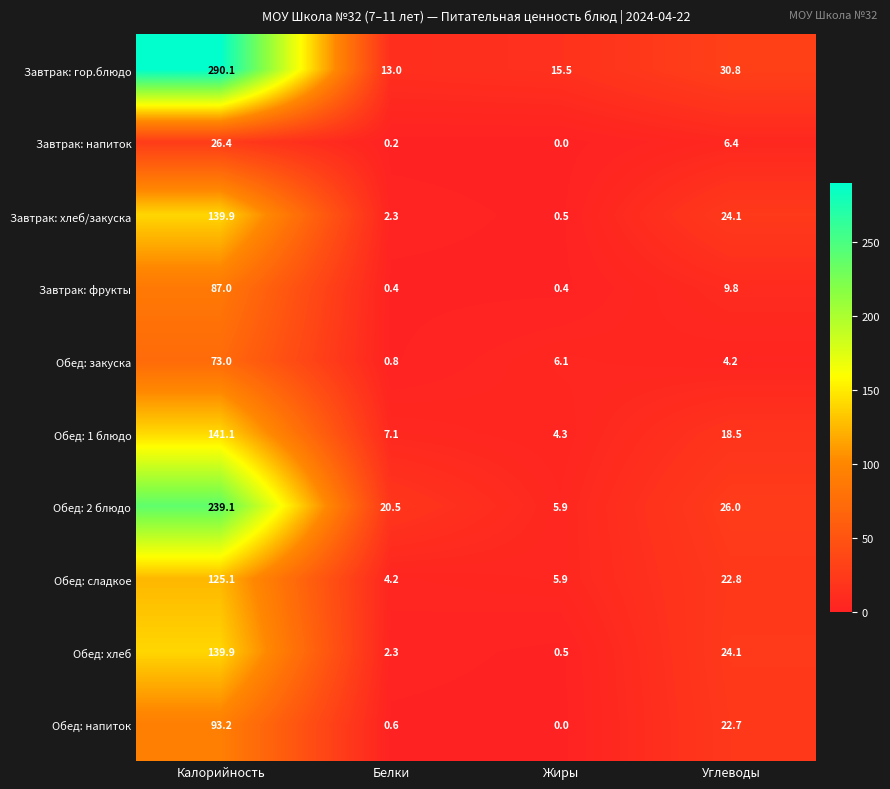

At which label does Обед: 2 блюдо first exceed 26?

Калорийность